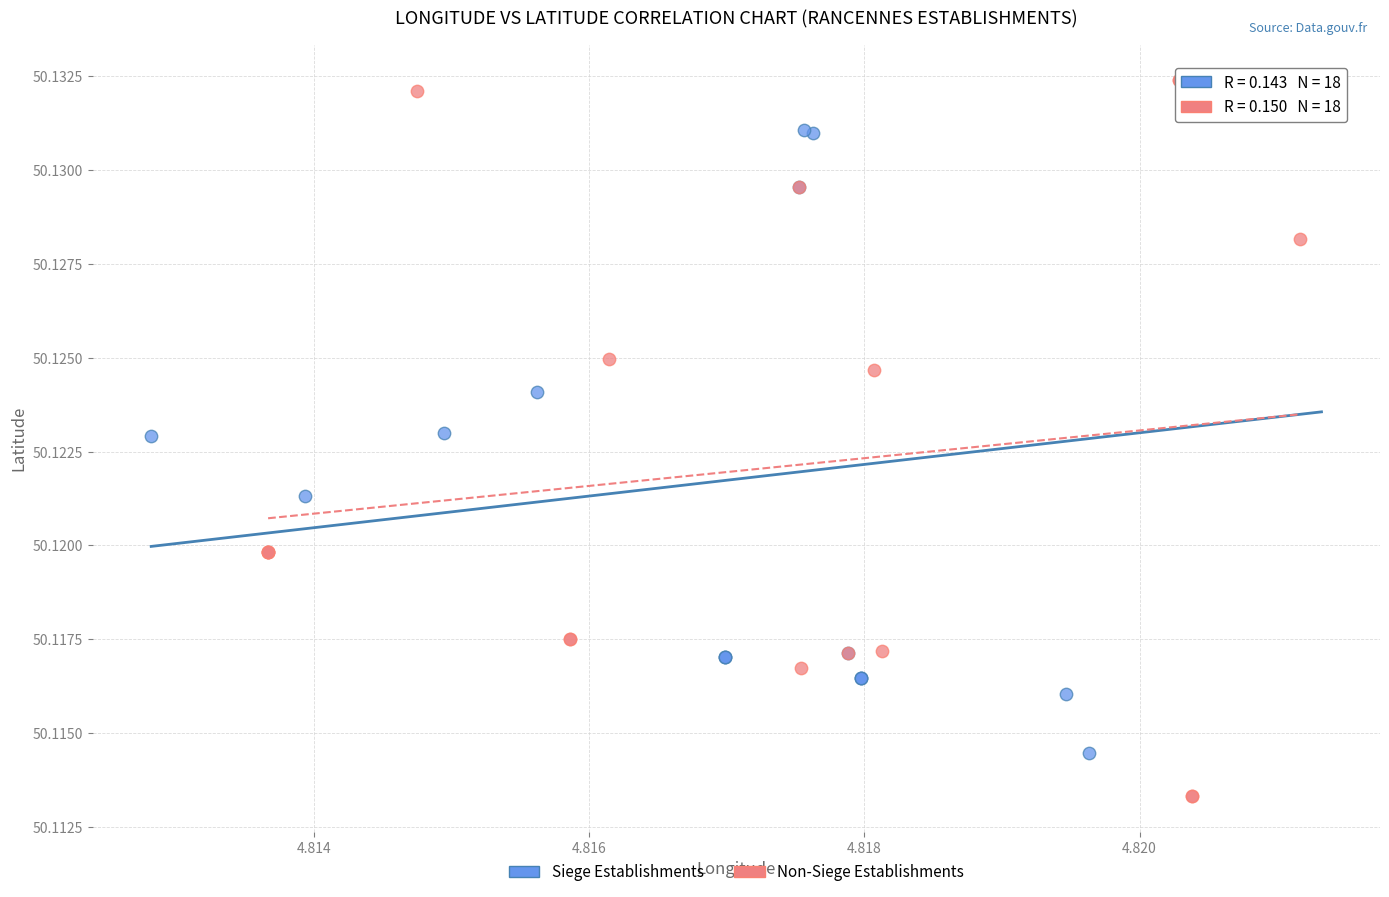

Which series contains the highest Y value?

Non-Siege Establishments